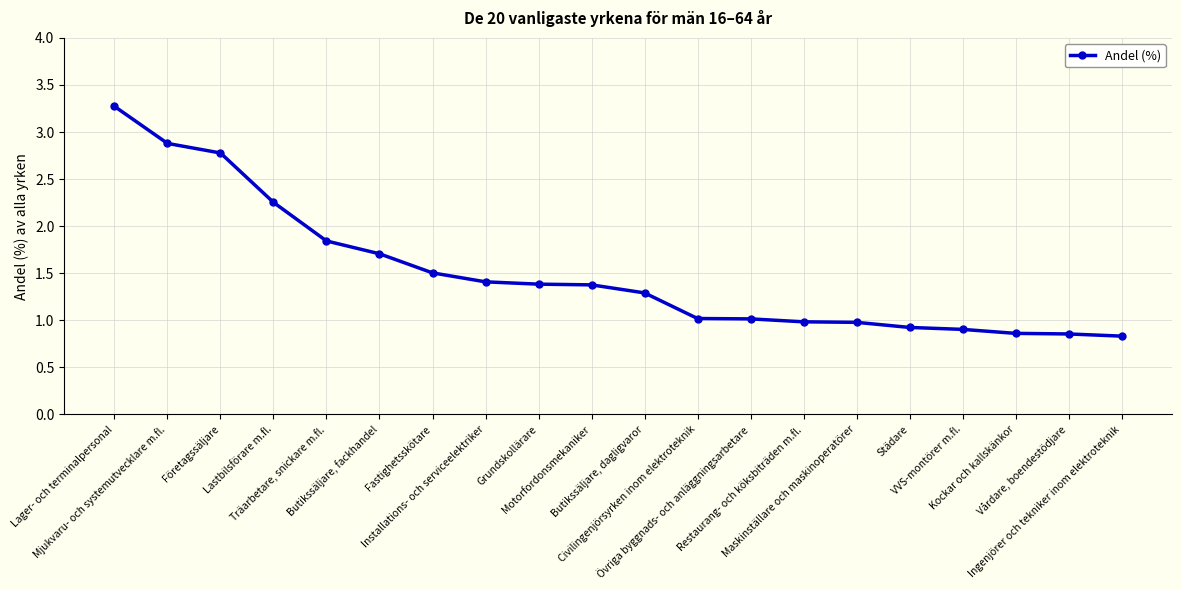

How many lines are shown in the chart?

1